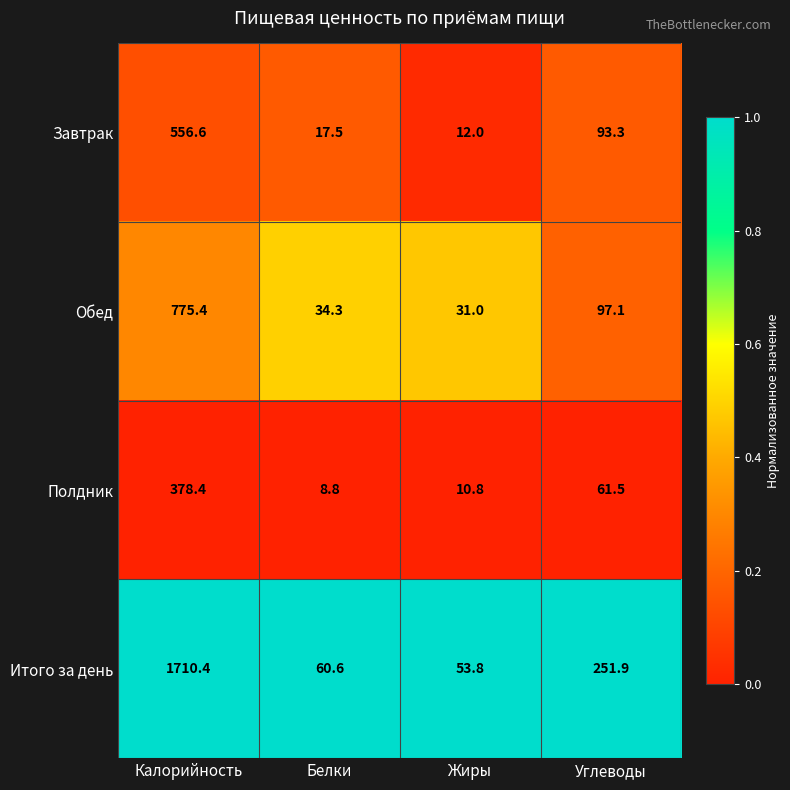

What is the difference between the highest and lowest values at Углеводы?

190.4